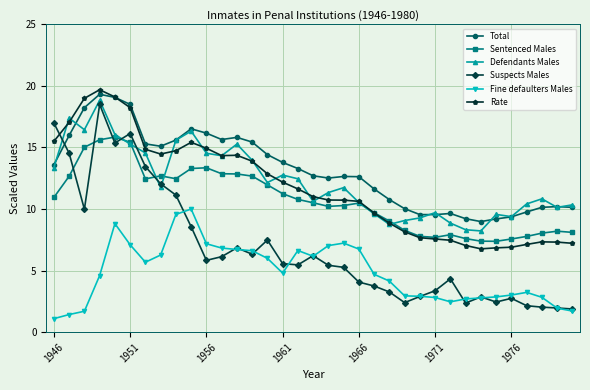

True or false: Sentenced Males and Suspects Males intersect in this chart.

True